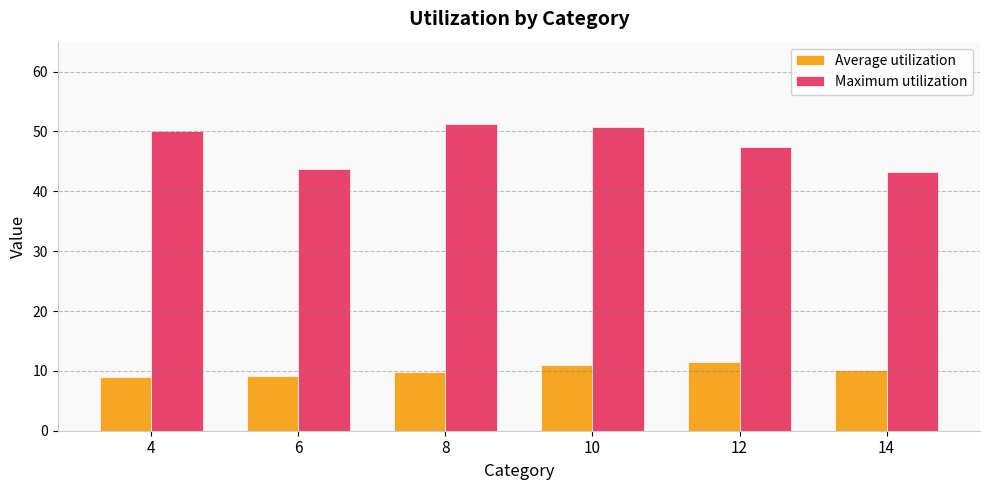

True or false: Average utilization has a value of 6.0 at 12.

False